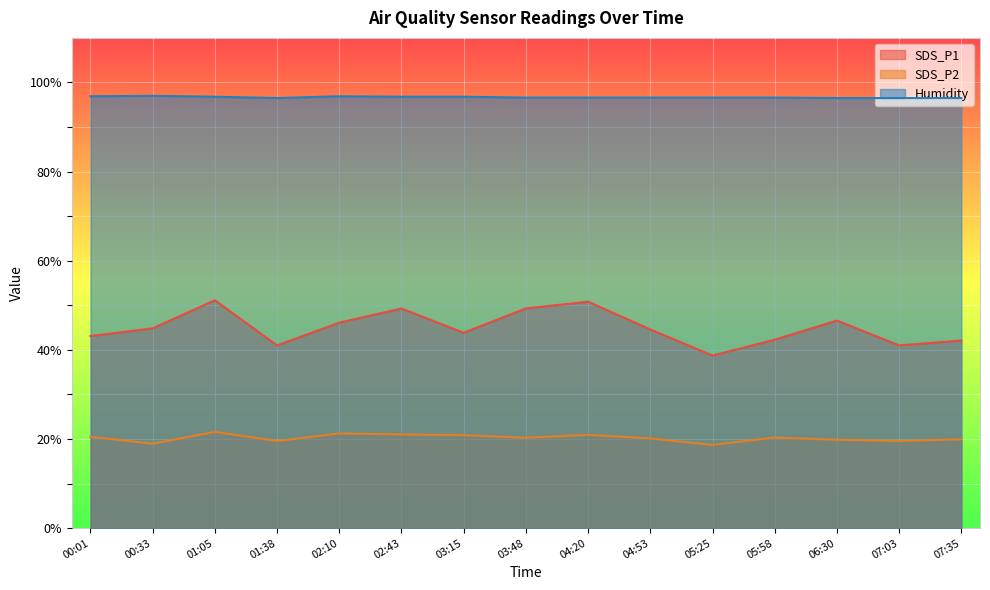

What is the highest value of the SDS_P2 series?

21.6